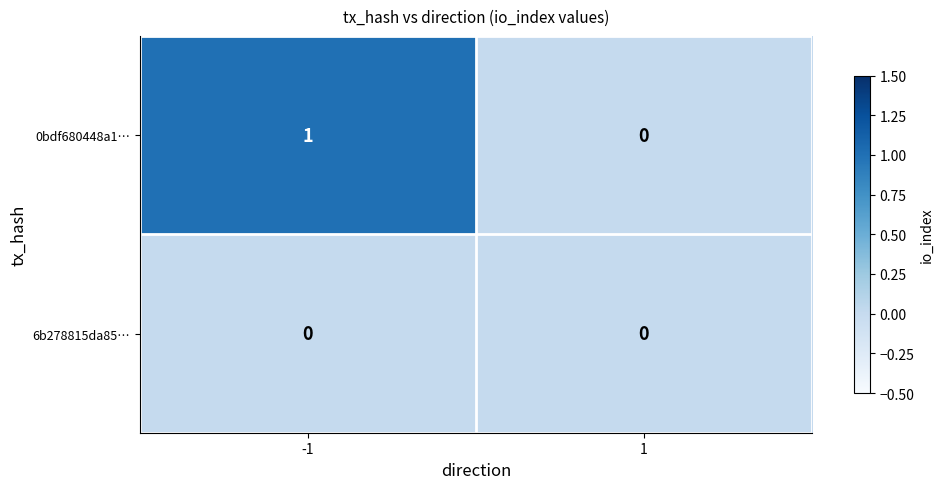

Reading right to left, what are all the values shown in this chart?

0bdf680448a1…: 0	1
6b278815da85…: 0	0